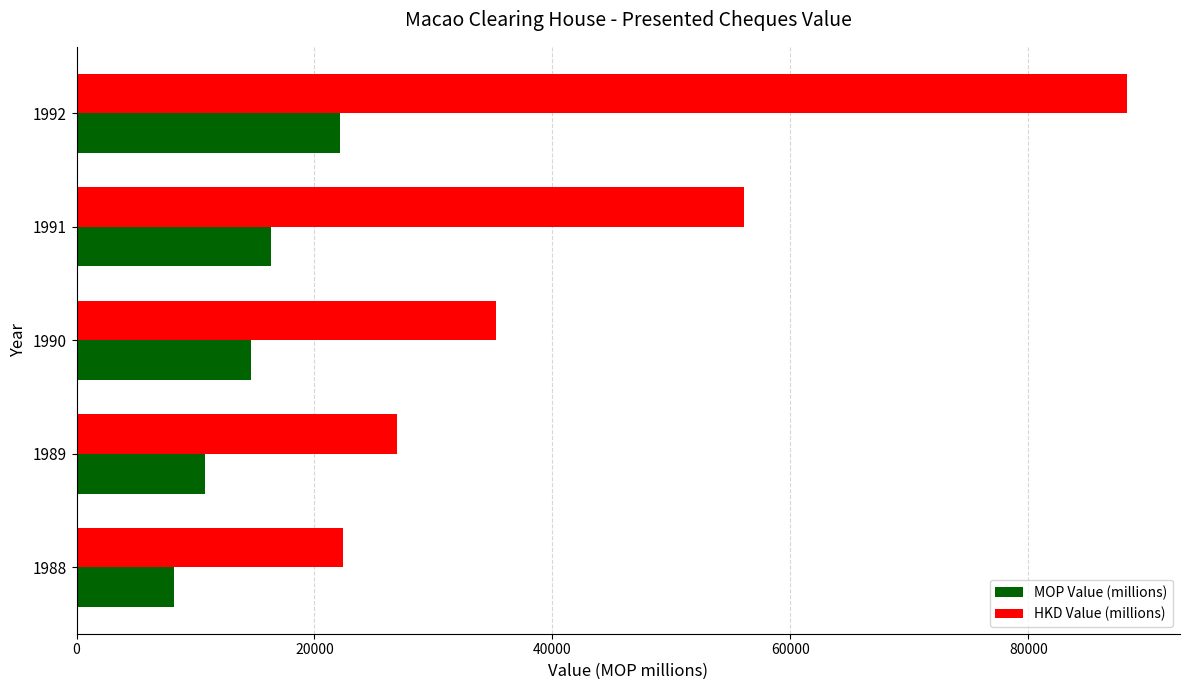

Is it true that MOP Value (millions) equals 8187.9 at 1988?

True